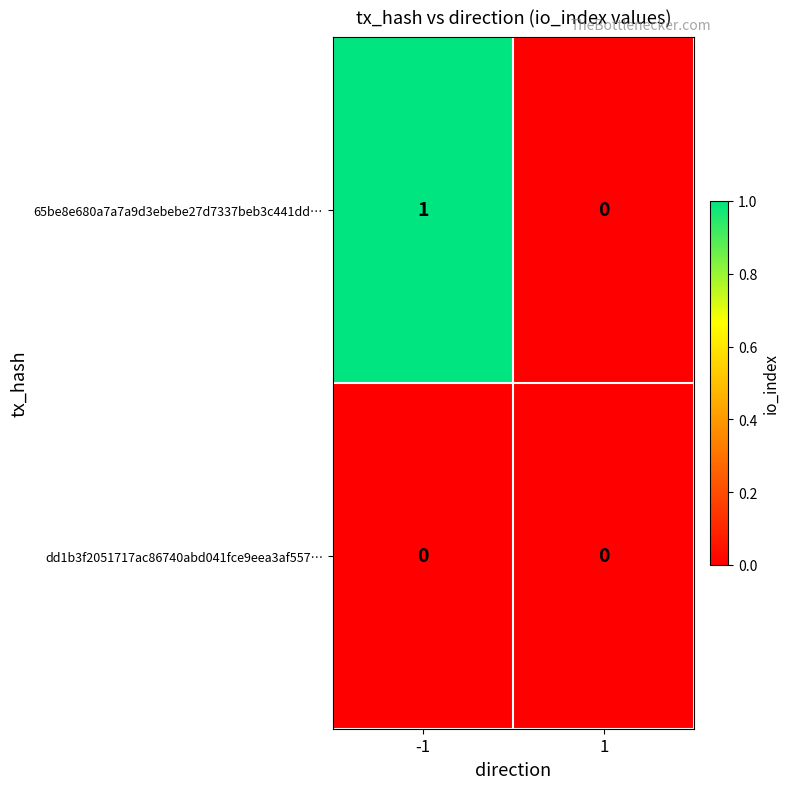

At which category does the chart reach its peak across all series?

-1